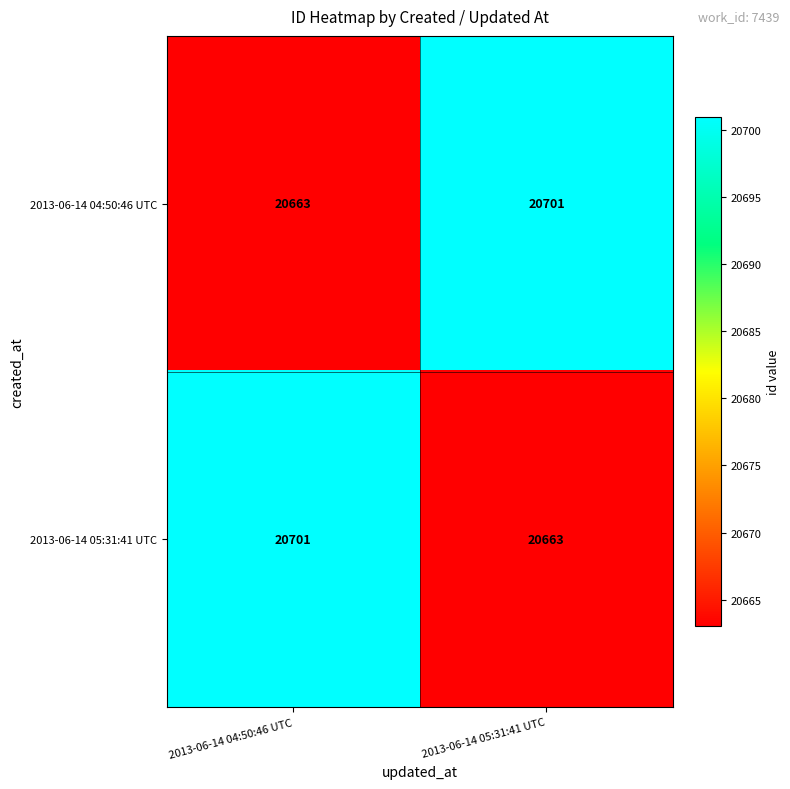

Reading left to right, transcribe all the data shown in this chart.

2013-06-14 04:50:46 UTC: 2013-06-14 04:50:46 UTC=20663	2013-06-14 05:31:41 UTC=20701
2013-06-14 05:31:41 UTC: 2013-06-14 04:50:46 UTC=20701	2013-06-14 05:31:41 UTC=20663